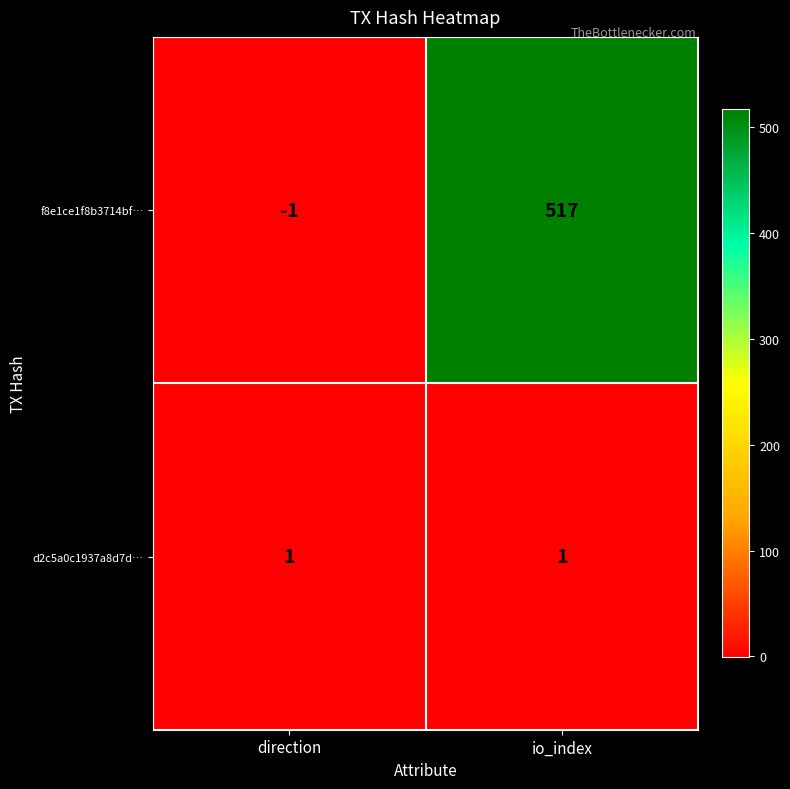

What is the sum of all f8e1ce1f8b3714bf… values?

516